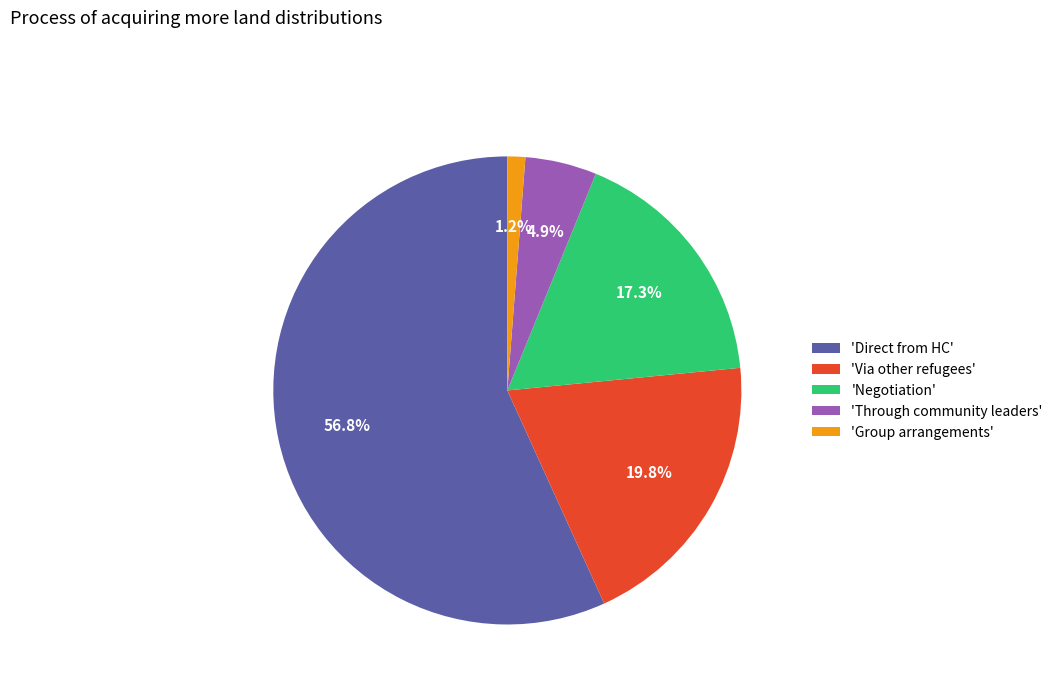

Do 'Direct from HC' and 'Negotiation' together represent more than half of the pie?

Yes